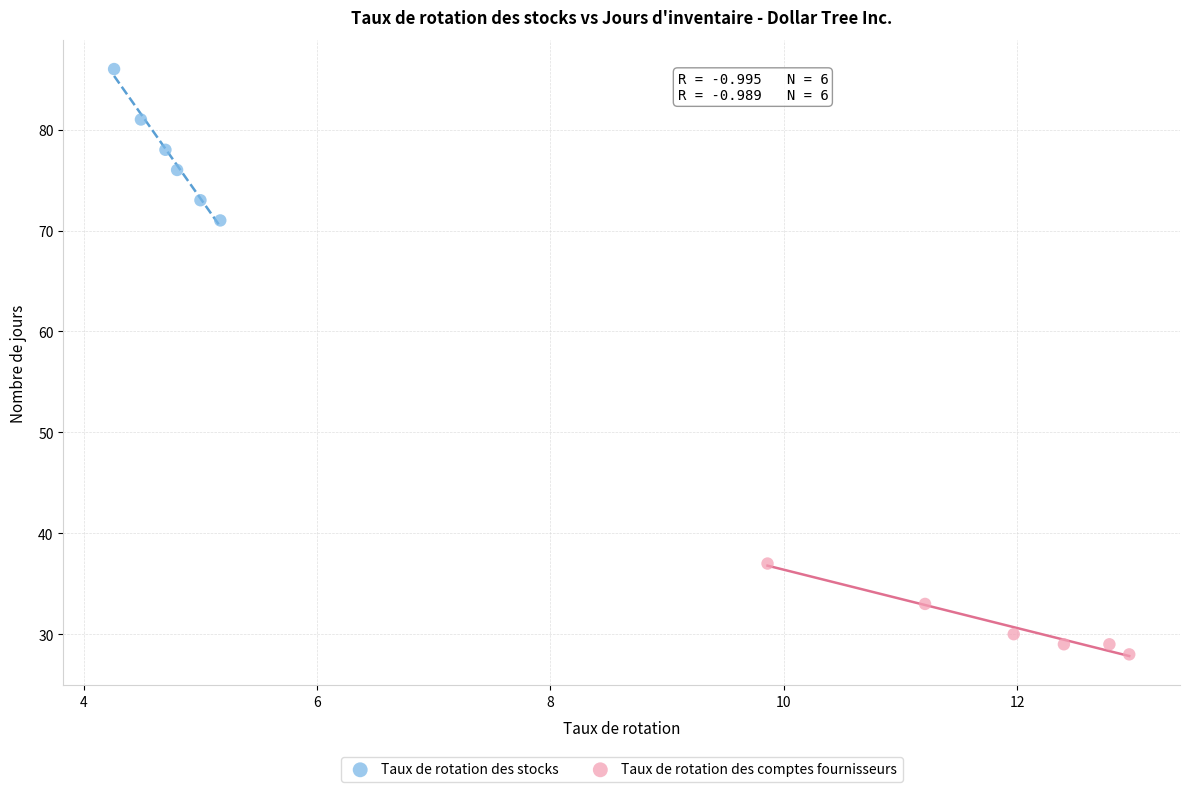

What are all the series names shown in the legend?

Taux de rotation des stocks, Taux de rotation des comptes fournisseurs